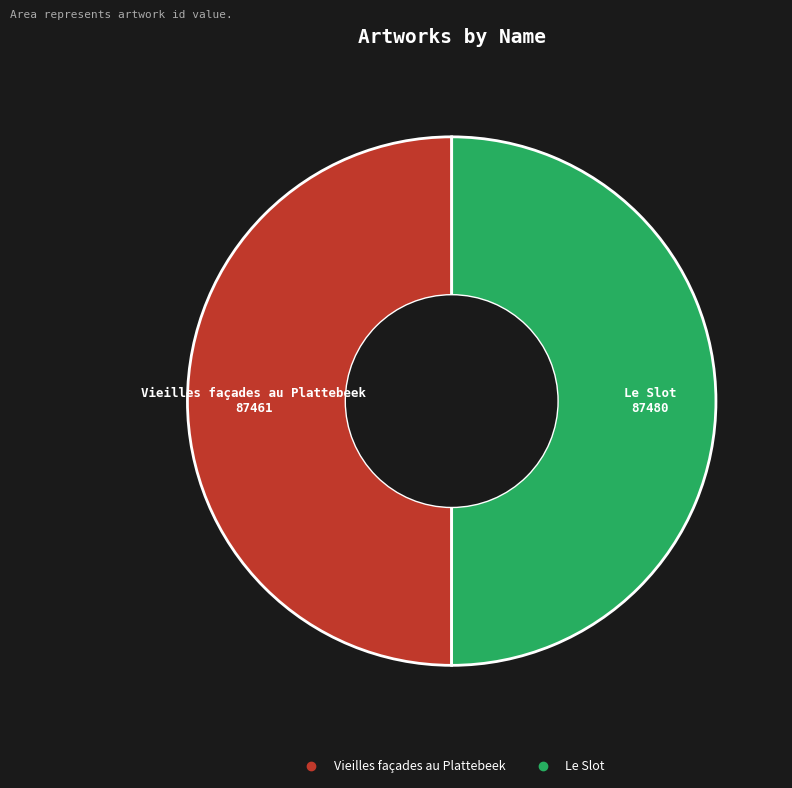

Is it true that Vieilles façades au Plattebeek is 62% of the pie?

False